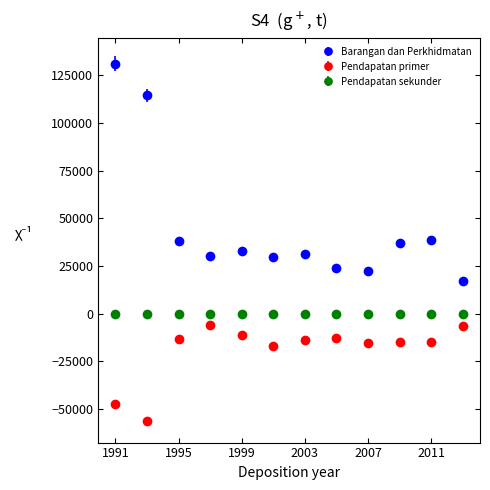

Which series has the largest total across all categories?

Barangan dan Perkhidmatan